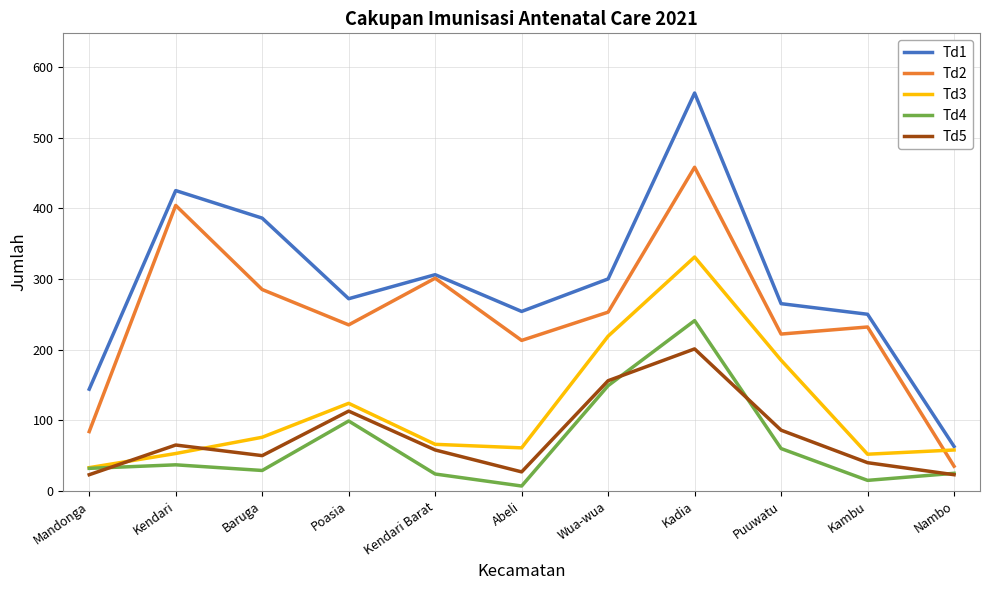

At Kambu, list the series in order from smallest to largest.

Td4, Td5, Td3, Td2, Td1